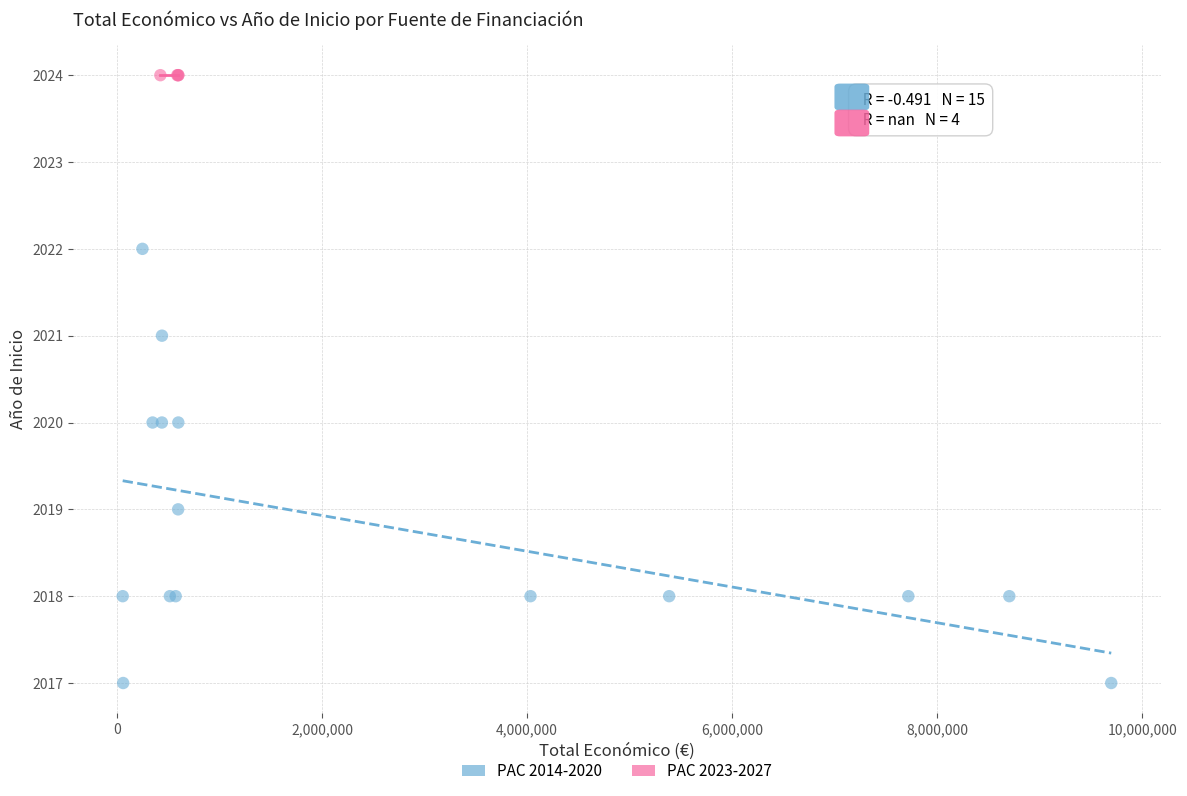

Which series contains the highest Y value?

PAC 2023-2027